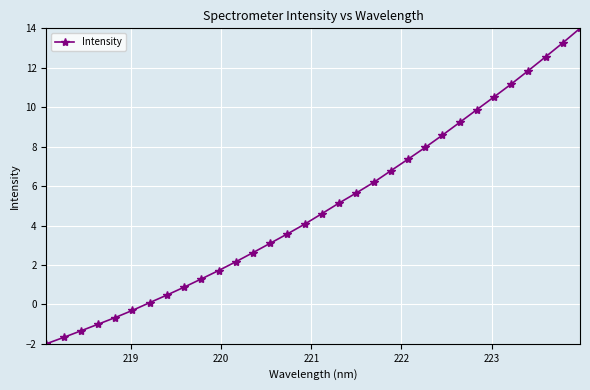

What is the maximum value shown in the chart?

14.0